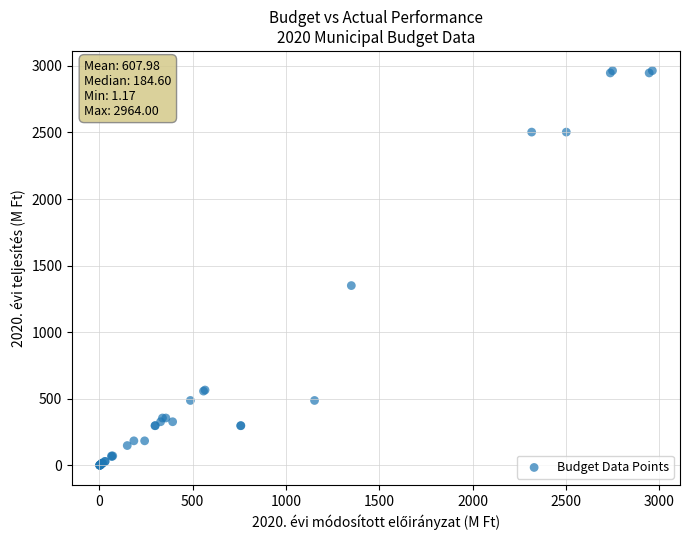

What Y value in the scatter plot is closest to 1482?

1350.3